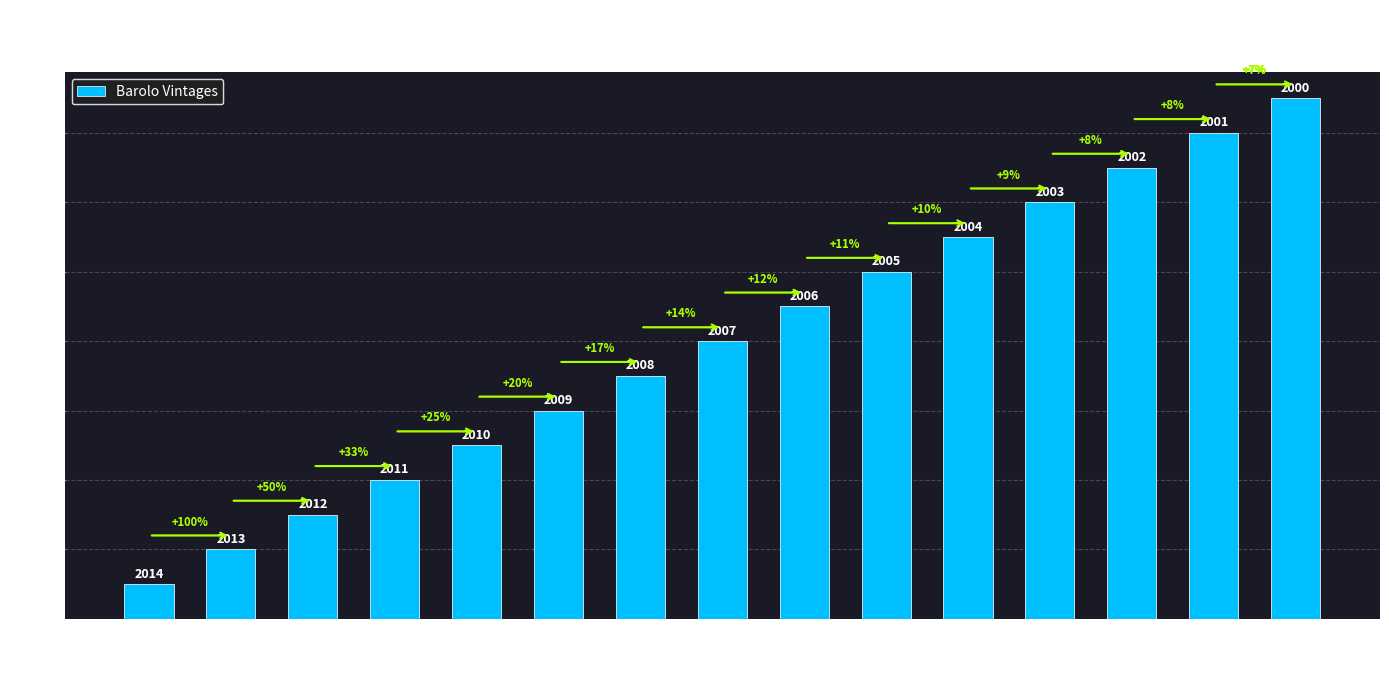

What is the change in value from 2009 to 2002?

+7